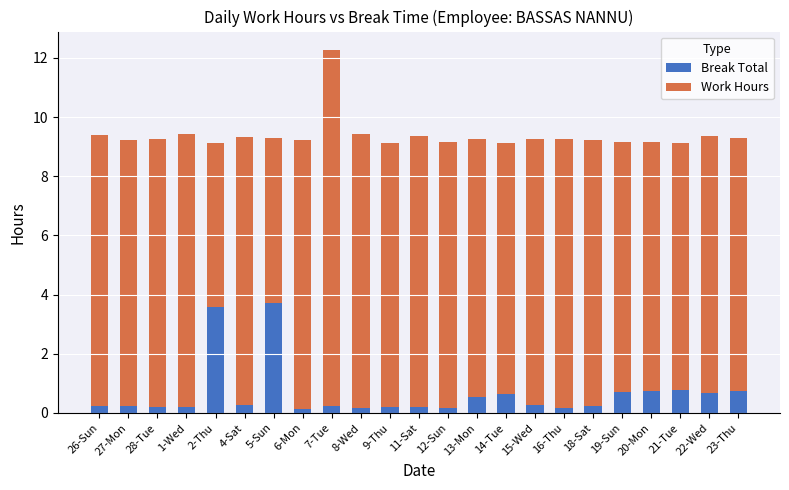

Is it true that Break Total equals 0.3 at 15-Wed?

True